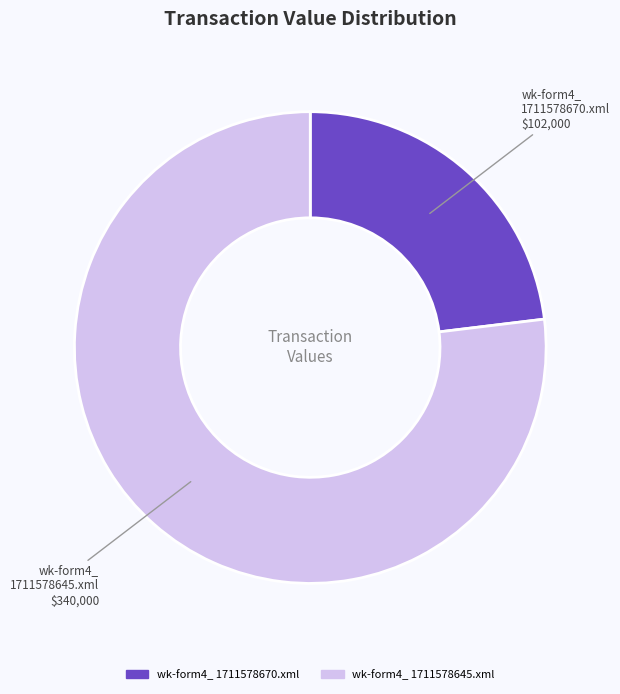

Does any single category account for the majority?

Yes